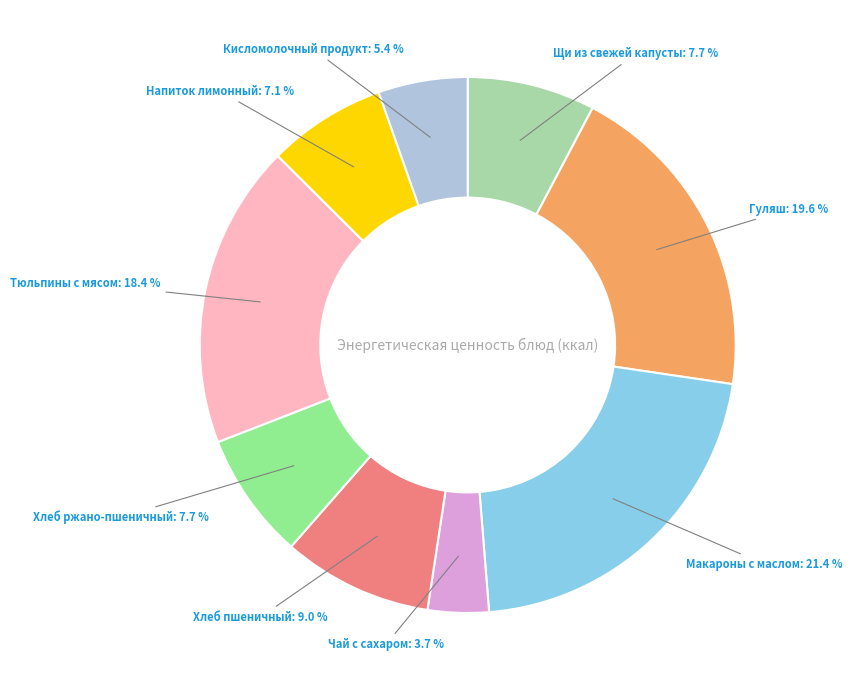

Does any single category account for the majority?

No